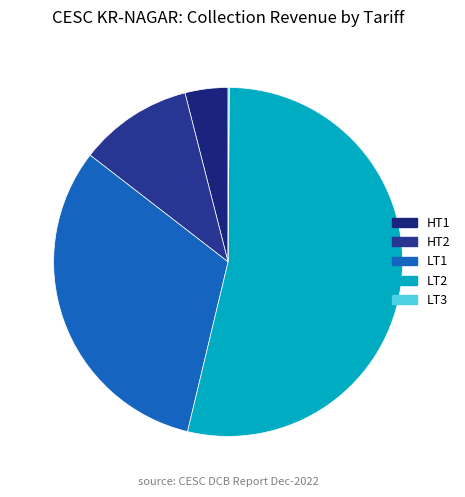

Combined, do HT2 and LT3 account for over 50%?

No